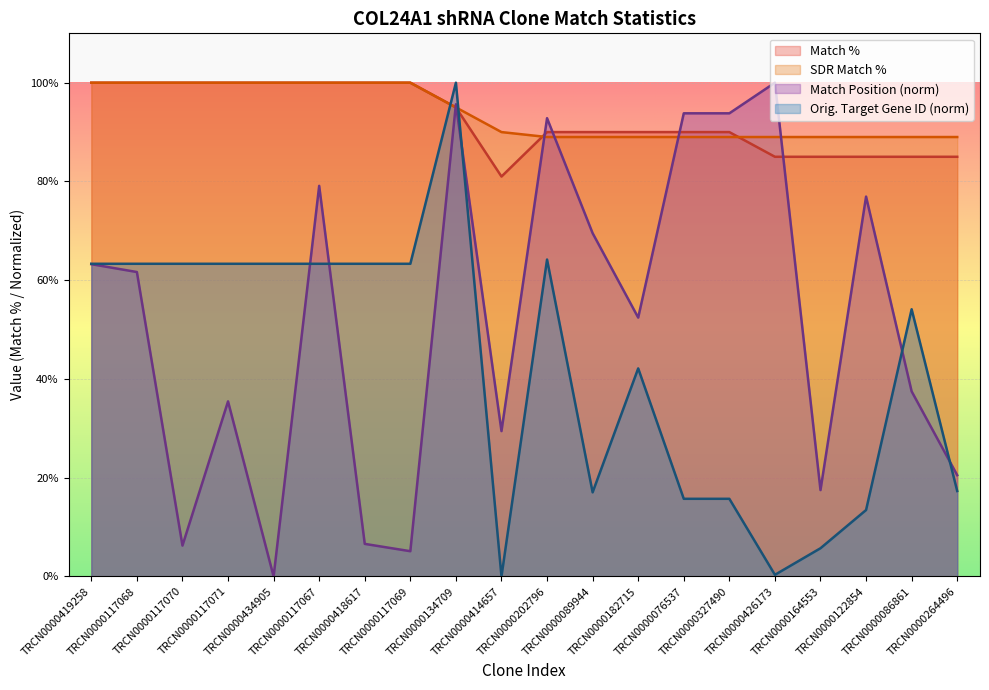

What is the highest value of the SDR Match % series?

100.0